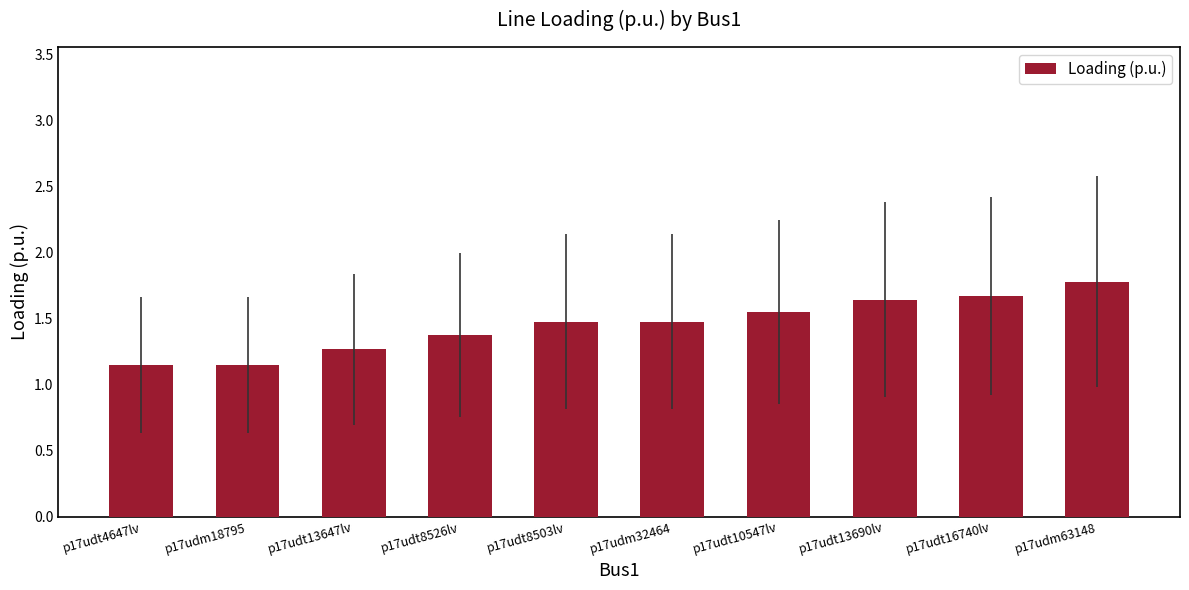

What is the maximum value shown in the chart?

1.8